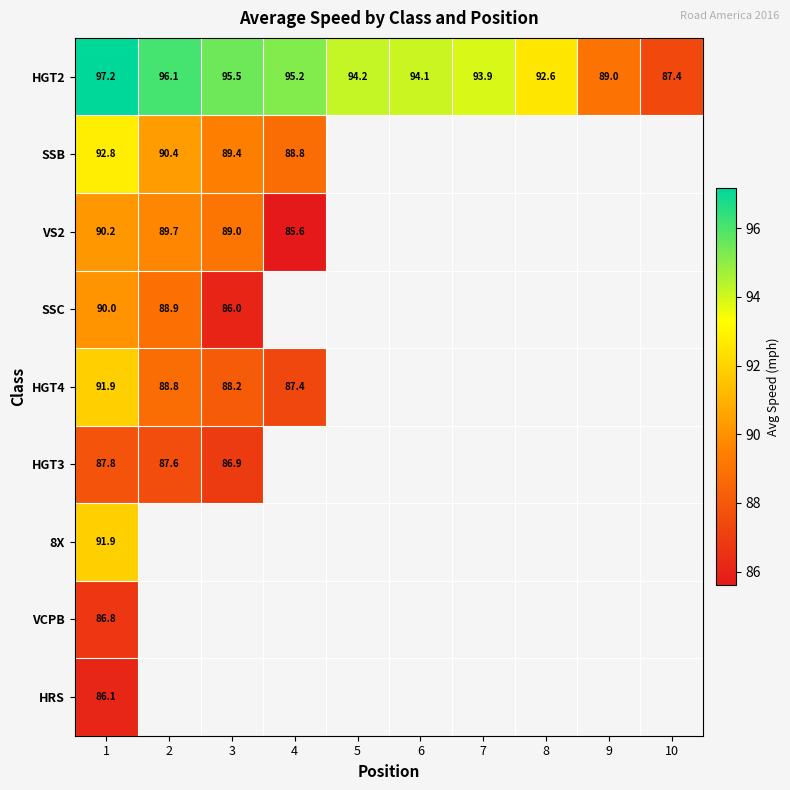

List the series in order of their peak value, highest first.

HGT2, SSB, 8X, HGT4, VS2, SSC, HGT3, VCPB, HRS